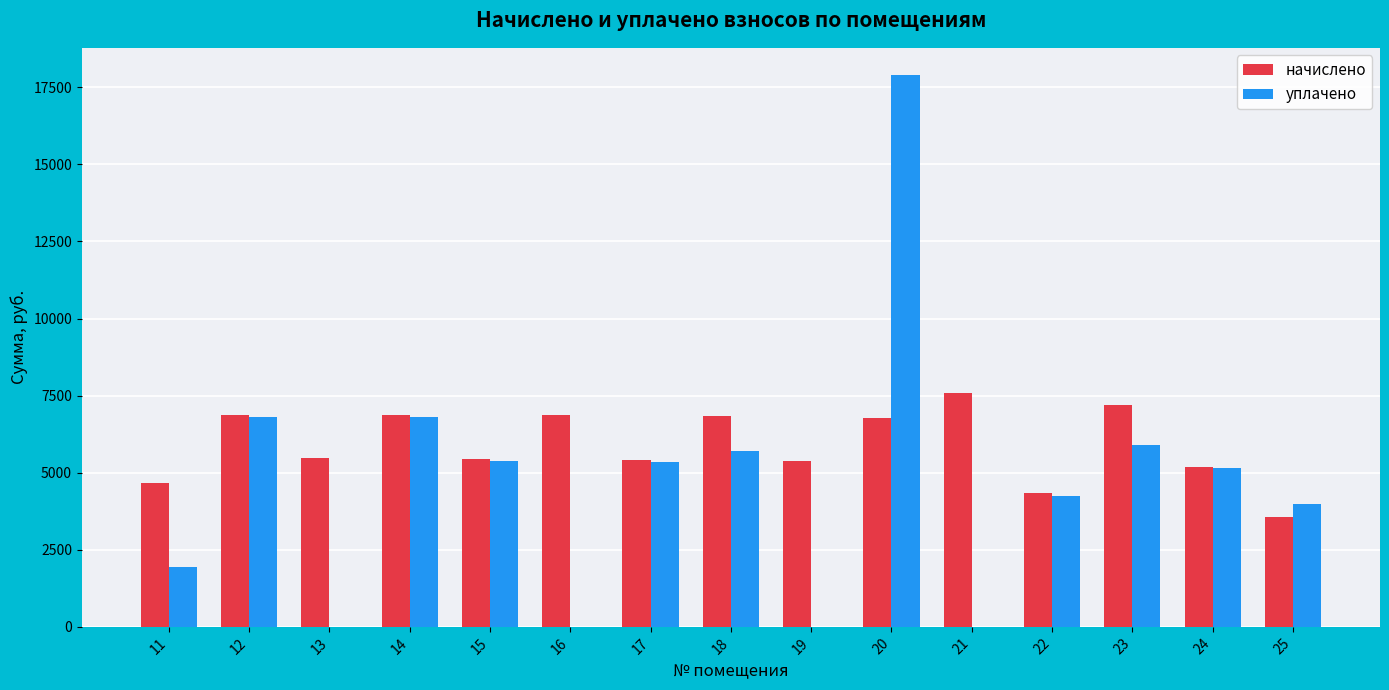

Which series changed the most between 15 and 20?

уплачено